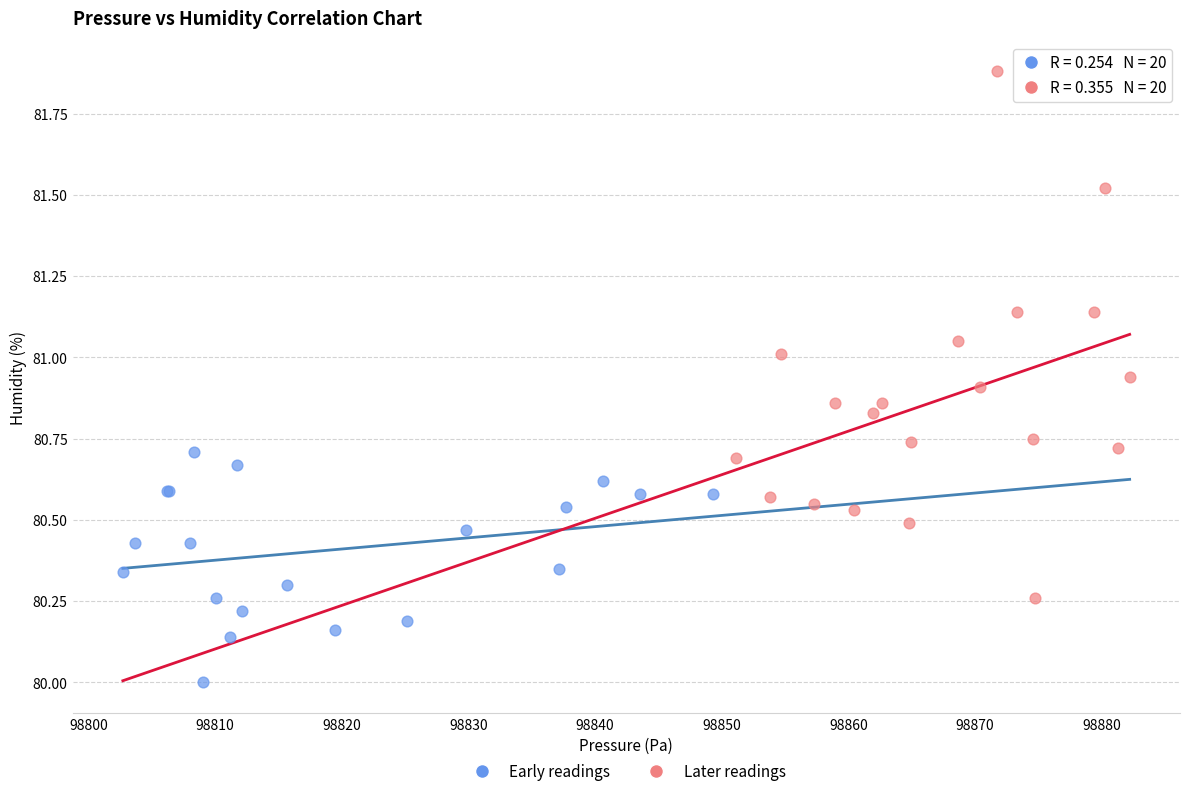

Which series has the widest spread of Y values?

Later readings